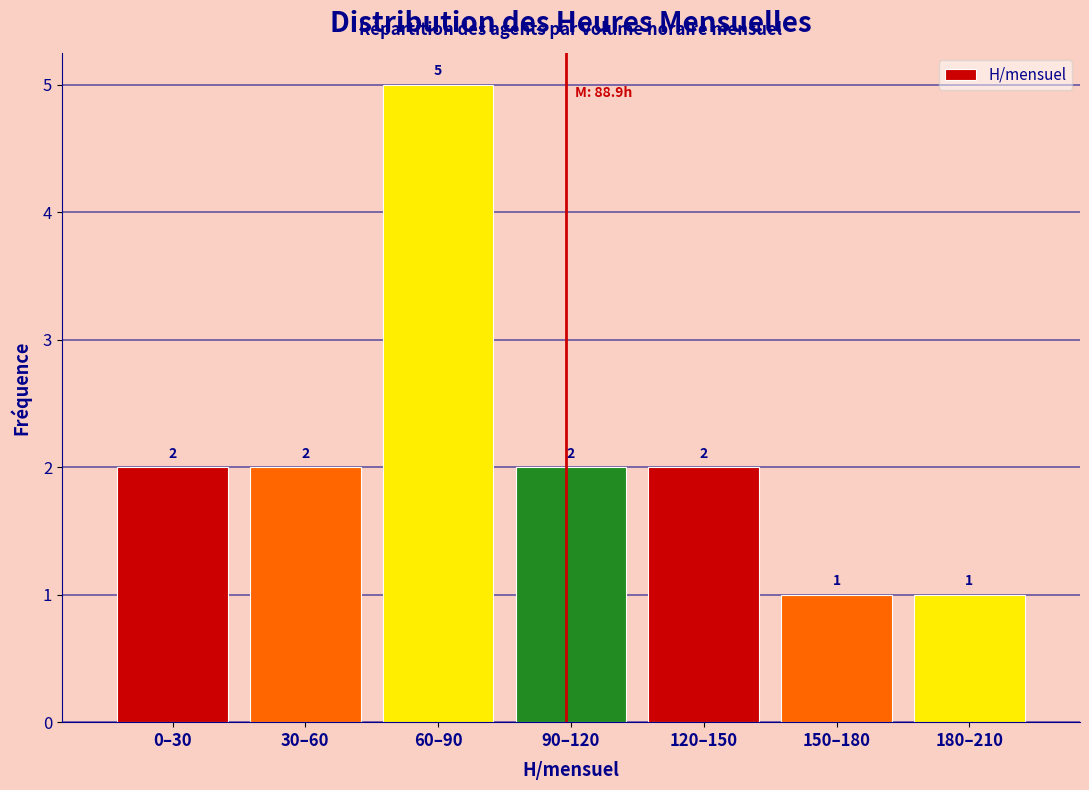

Reading left to right, what are all the values shown in this chart?

2	2	5	2	2	1	1